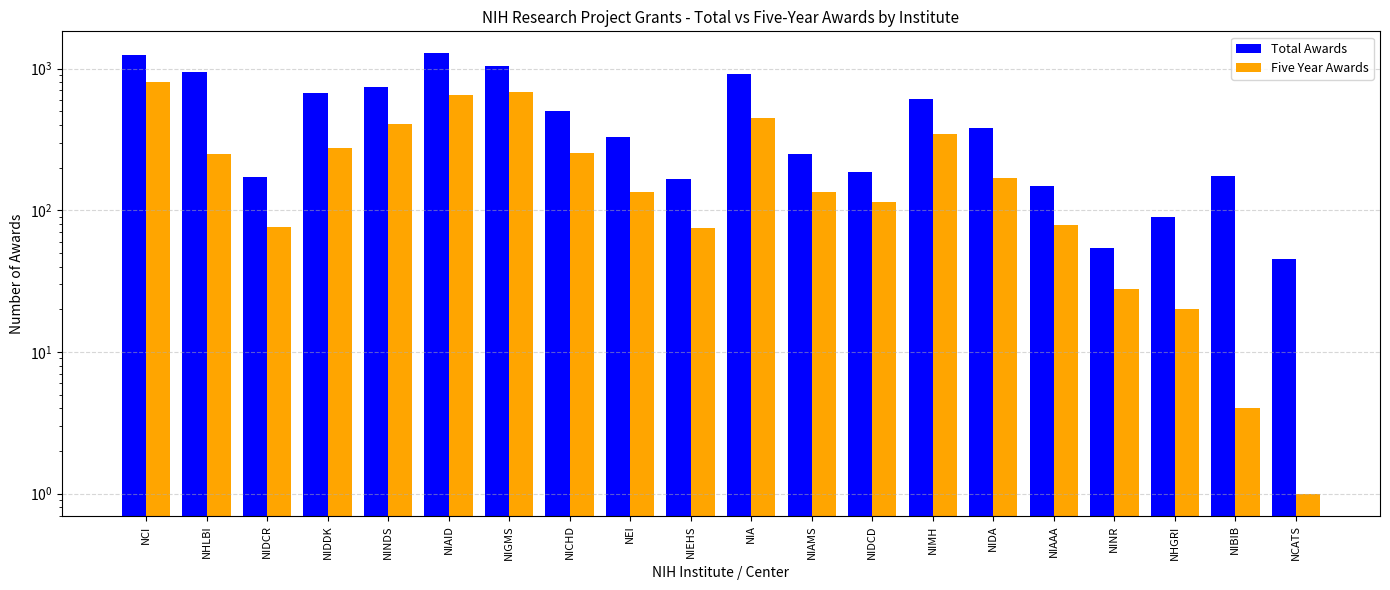

At which label is Total Awards closest to 662?

NIDDK